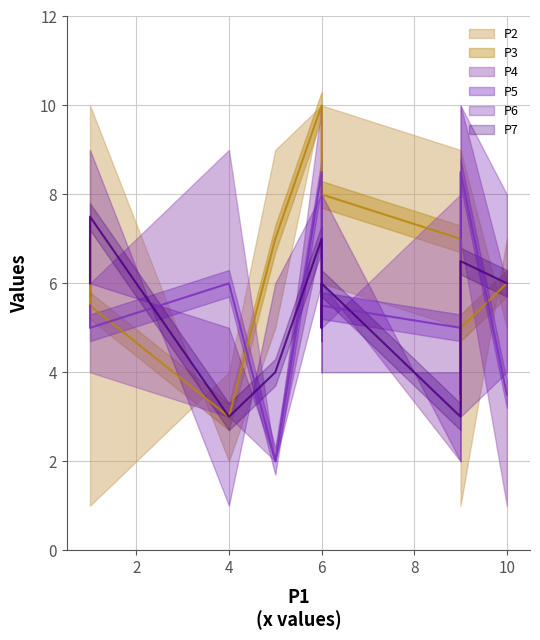

Where is P2_P3_mid nearest to the value 6?

10